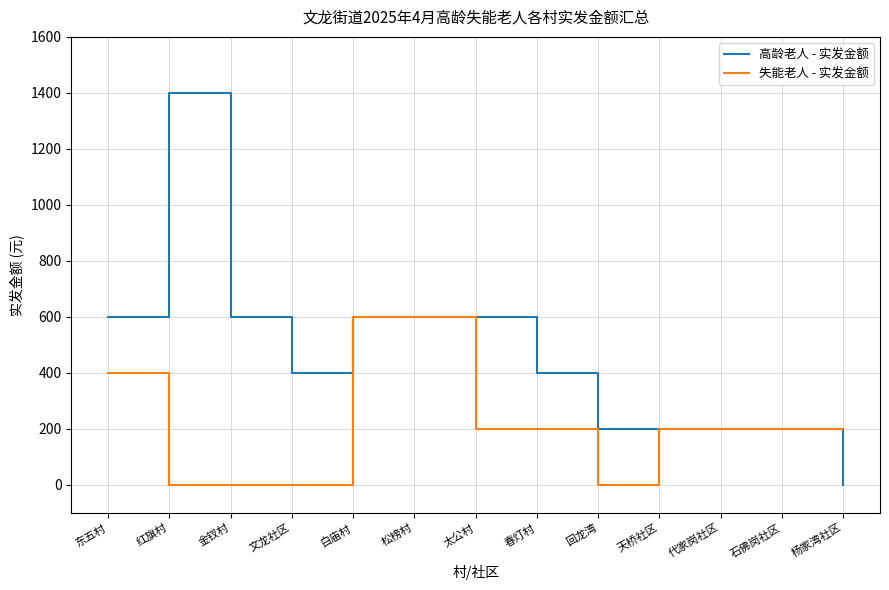

What is the total value across all series at 松榜村?

1200